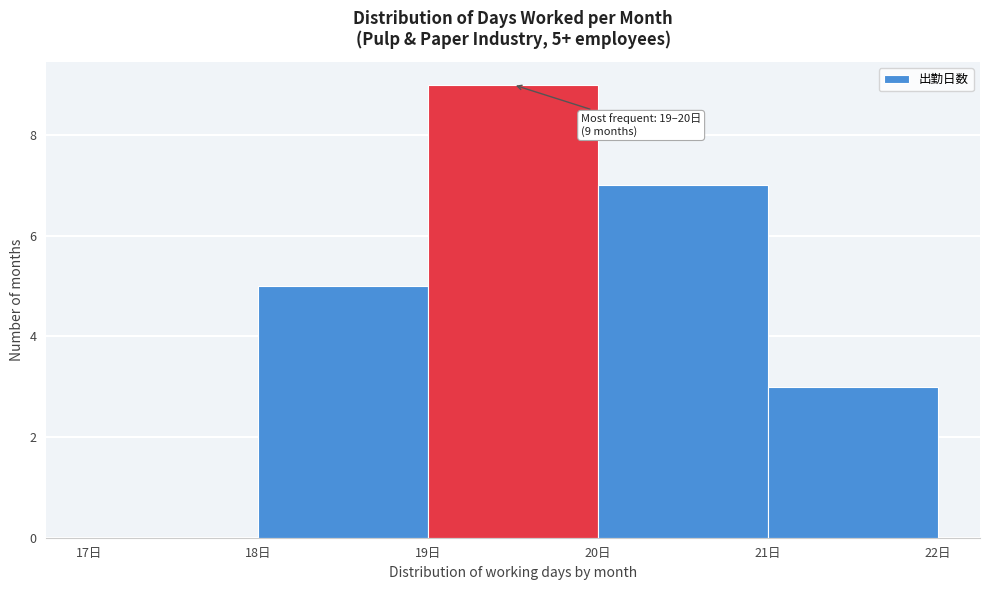

Over which range of the x-axis is the bar tallest?

19 to 20